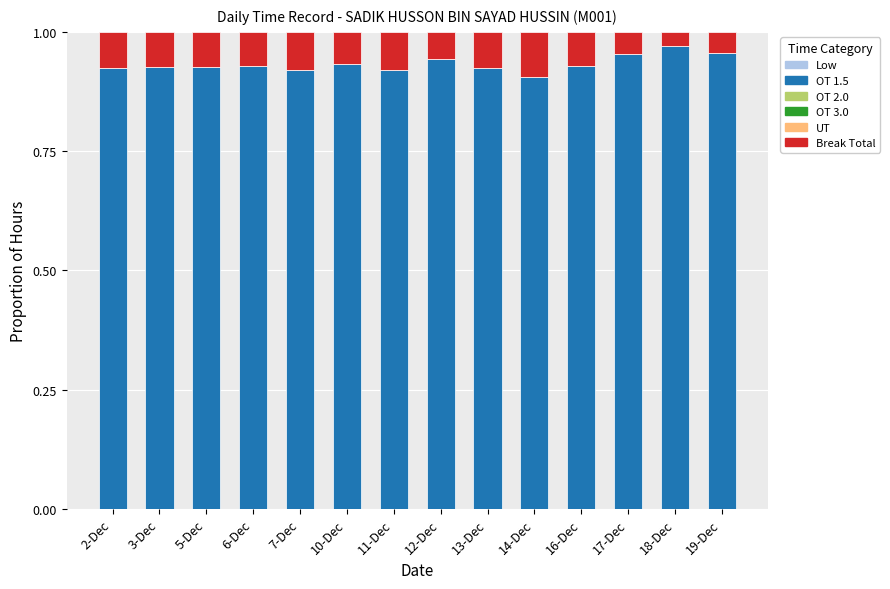

What is the sum of the OT 1.5 values at 11-Dec and 17-Dec?

1.9